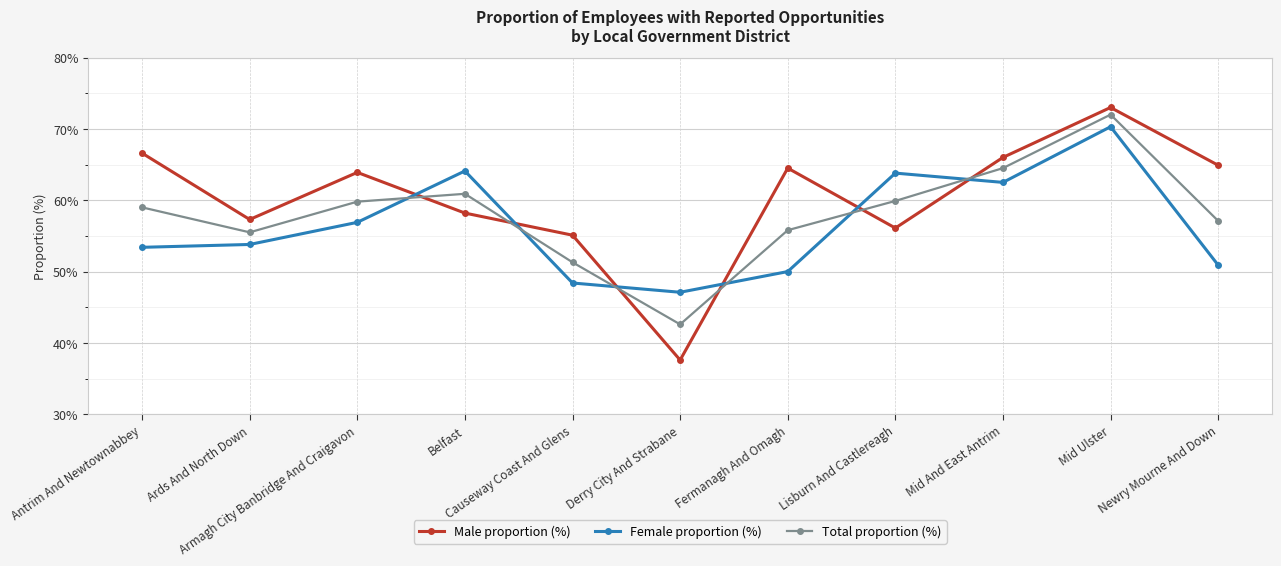

Which series has the widest spread of values?

Male proportion (%)